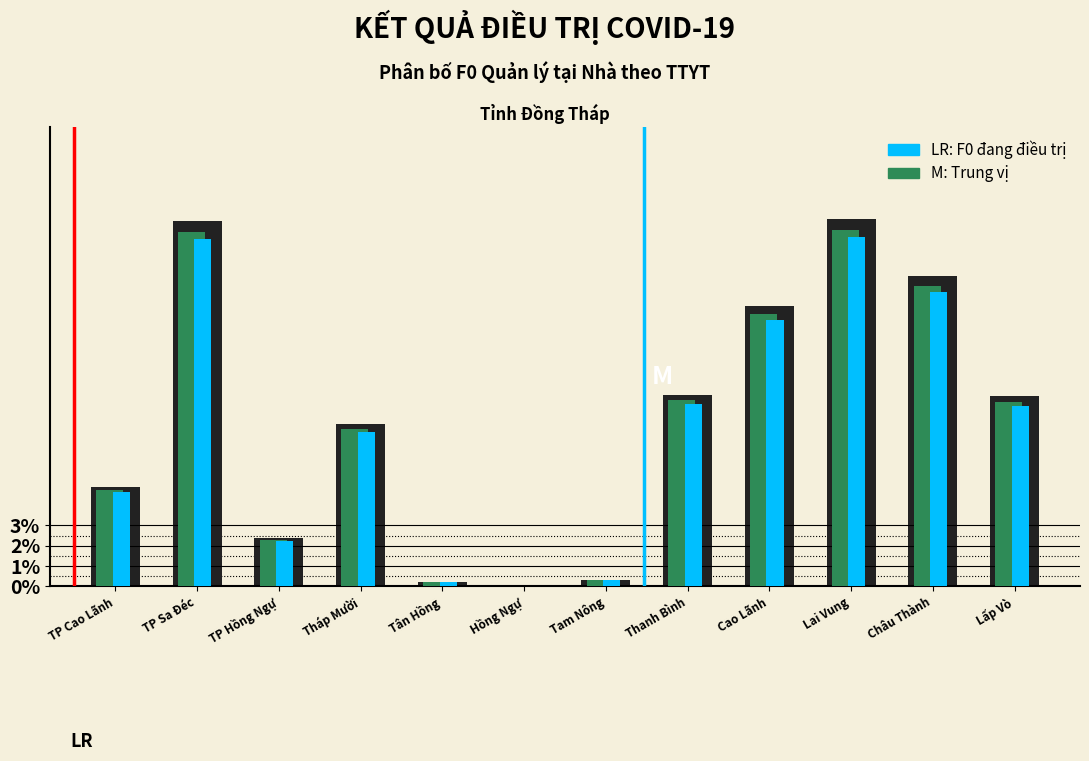

What is the total value across all series at TP Cao Lãnh?

14.3